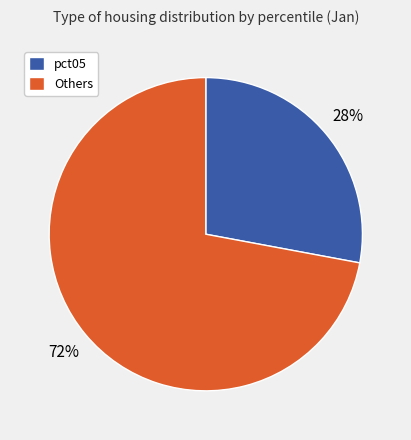

Is there a majority slice in this chart?

Yes